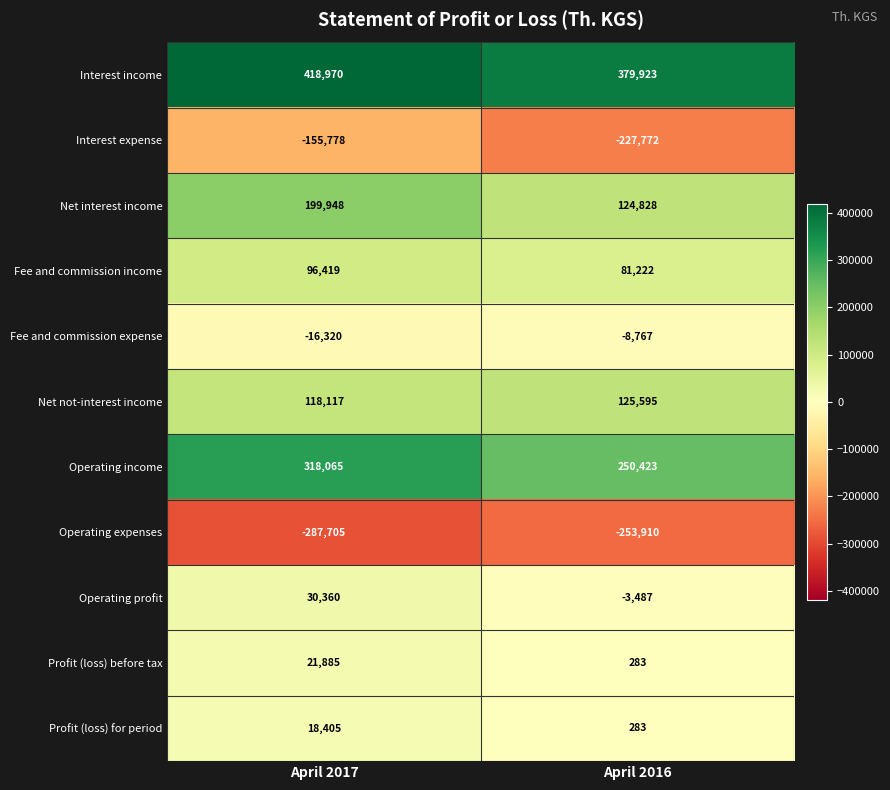

What is the difference between the maximum and minimum values in the Operating expenses series?

33795